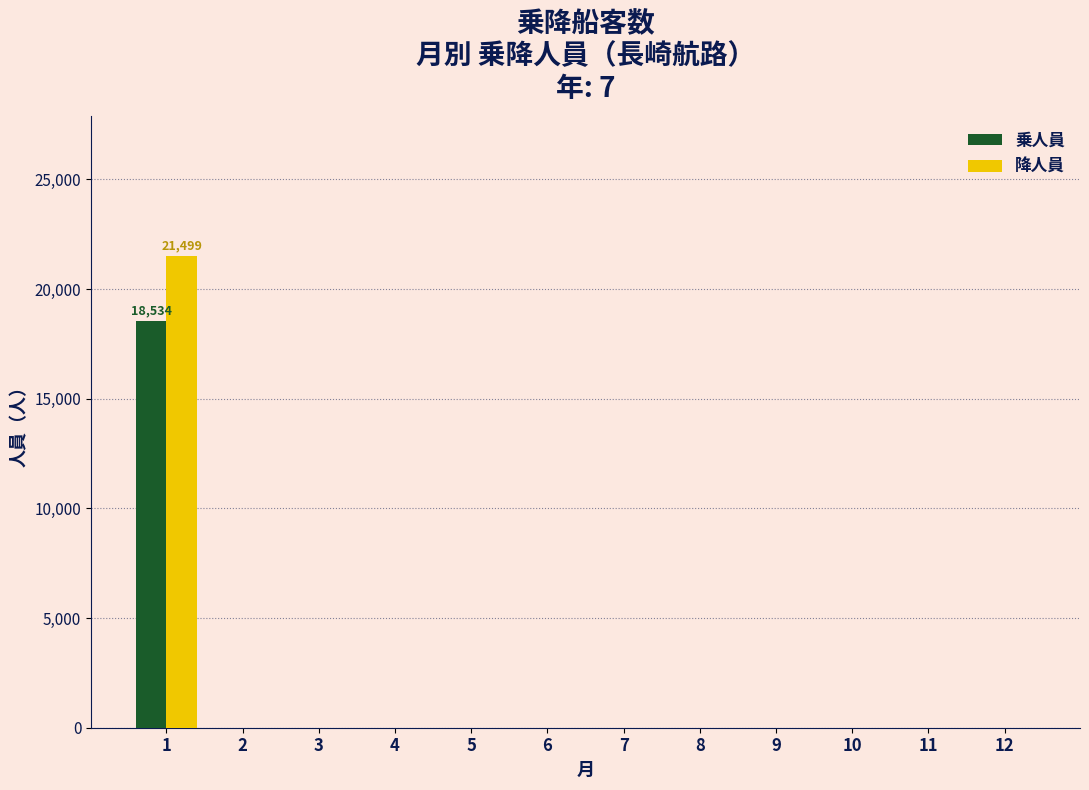

Reading left to right, extract all data points from this chart.

乗人員: 1=18534	2=0	3=0	4=0	5=0	6=0	7=0	8=0	9=0	10=0	11=0	12=0
降人員: 1=21499	2=0	3=0	4=0	5=0	6=0	7=0	8=0	9=0	10=0	11=0	12=0